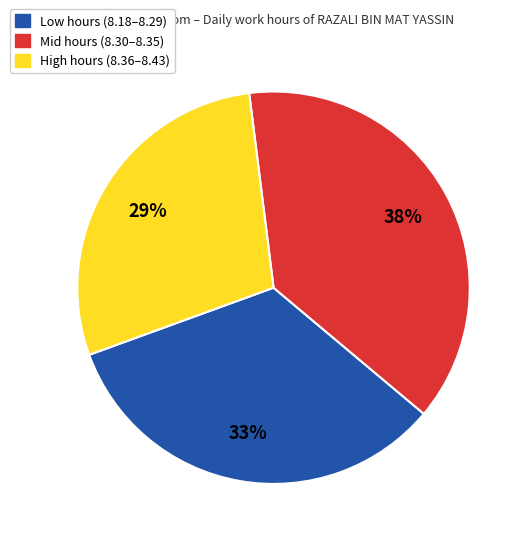

To the nearest percent, what is the average slice percentage?

33%